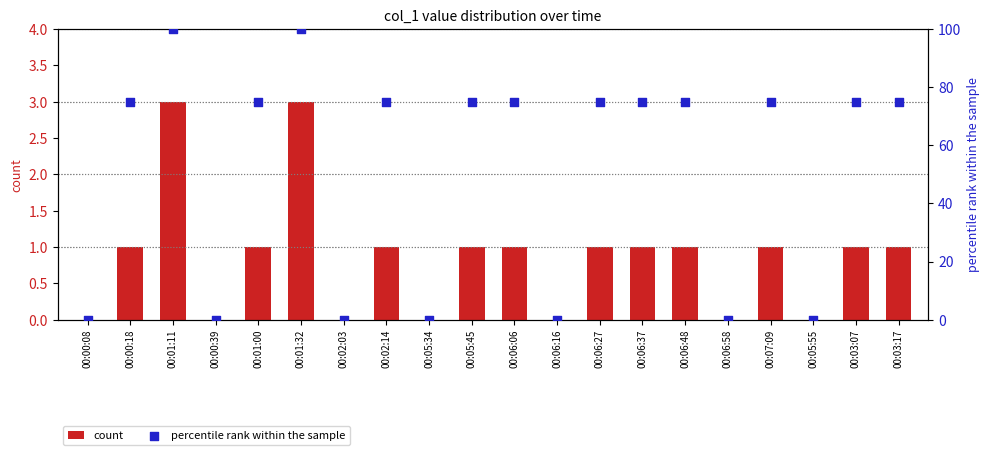

What is the total value across all series at 00:06:48?

76